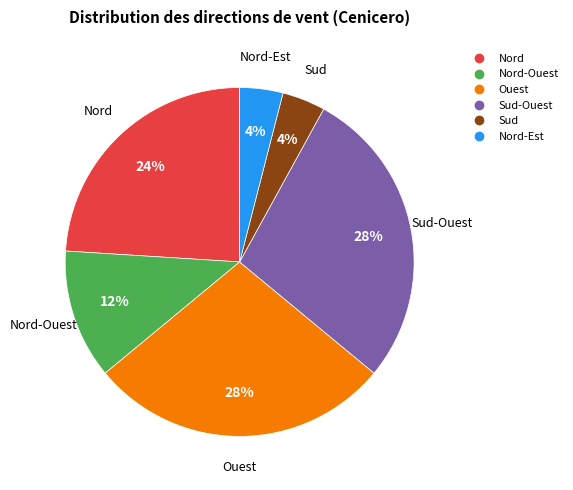

To the nearest percent, what is the average slice percentage?

17%